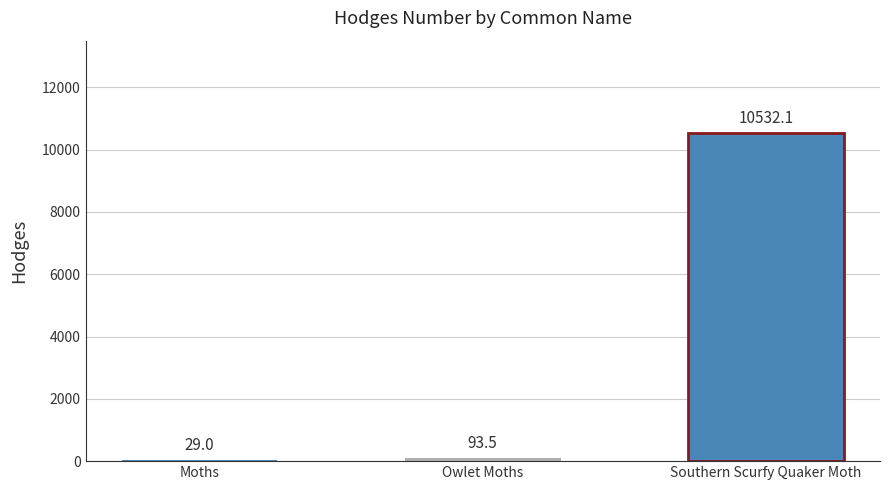

What is the average value?

3551.5